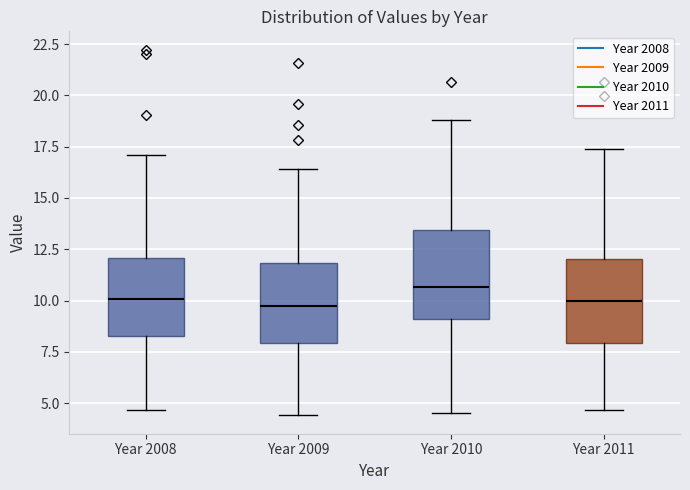

Reading left to right, read every box against the y-axis: the position of its median line, the range the box covers, and the ends of its whiskers. The values are not printed on the chart, so give them approximately, as read against the axis.

Year 2008: median 10.0, box 8.5 to 12.0, whiskers 4.5 to 17.0
Year 2009: median 9.5, box 8.0 to 12.0, whiskers 4.5 to 16.5
Year 2010: median 10.5, box 9.0 to 13.5, whiskers 4.5 to 19.0
Year 2011: median 10.0, box 8.0 to 12.0, whiskers 4.5 to 17.5